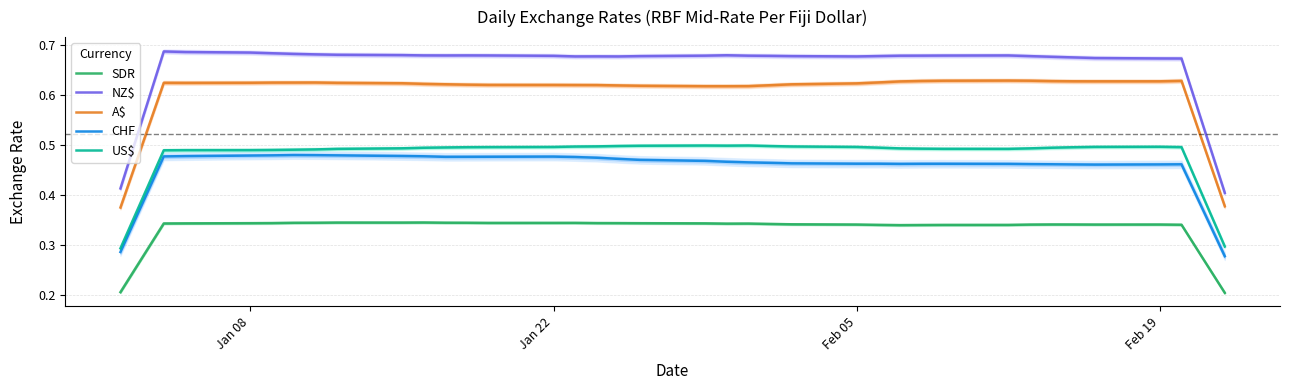

True or false: CHF and SDR cross at least once.

False